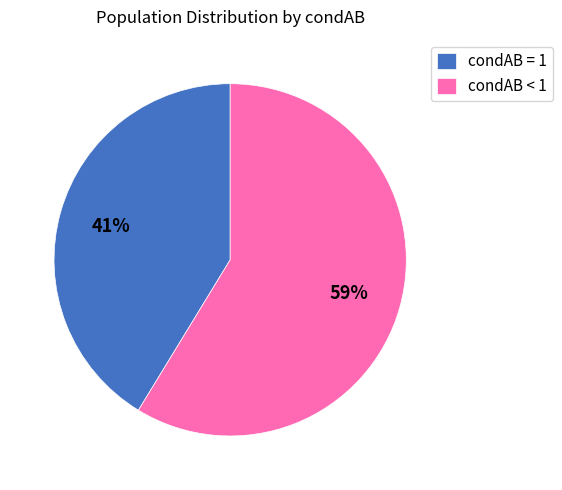

Is the sum of condAB < 1 and condAB = 1 greater than half?

Yes